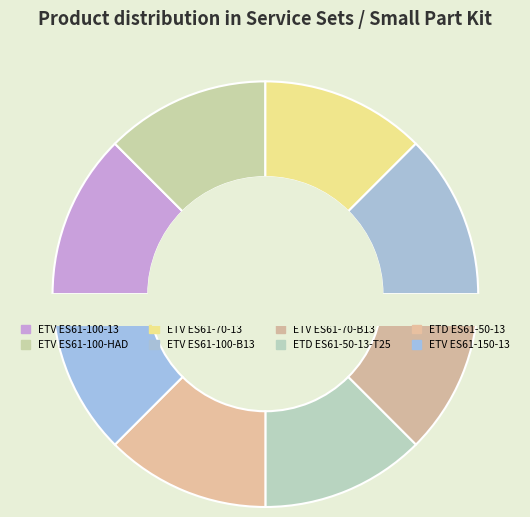

The ETV ES61-70-13 slice represents 12% of the pie. True or false?

True